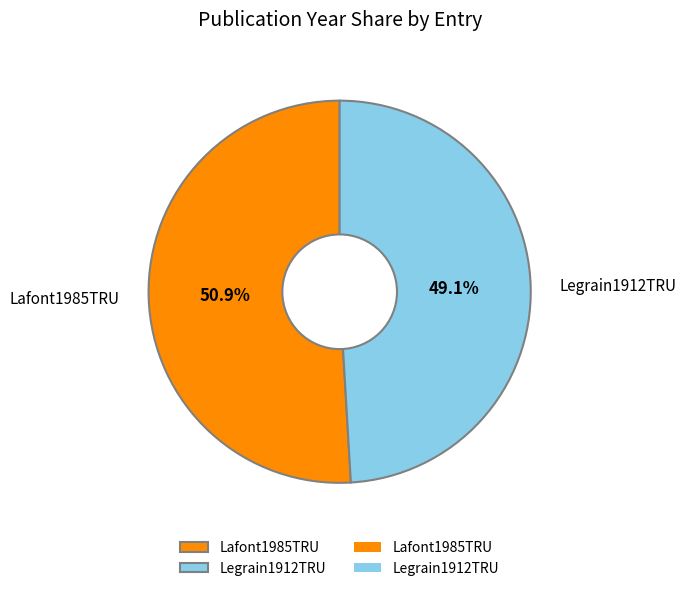

Is it true that Legrain1912TRU is 49% of the pie?

True